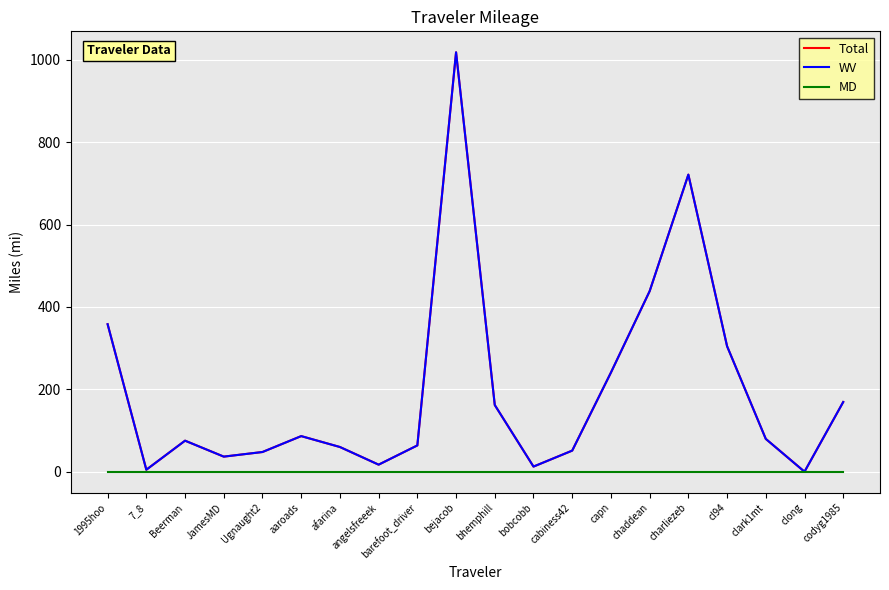

Does the chart have visible grid lines?

Yes